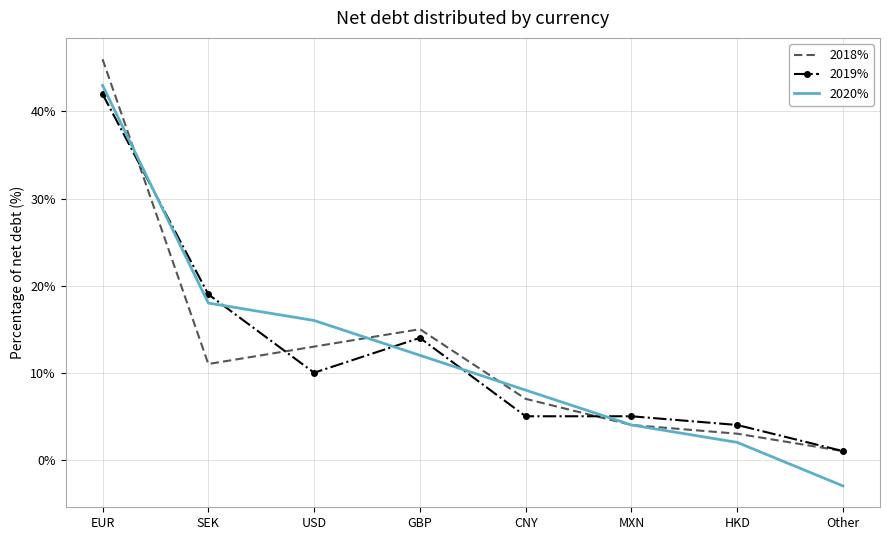

What is the total value across all series at Other?

-1